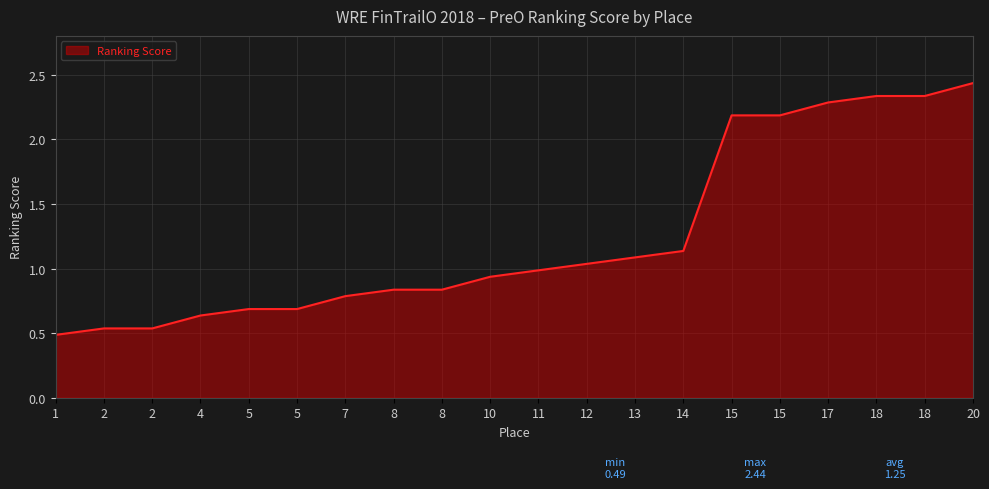

How many lines are shown in the chart?

1